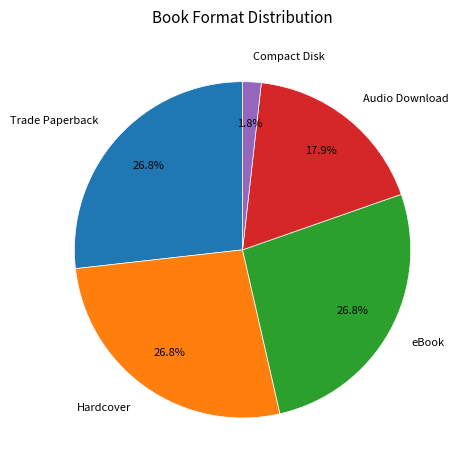

To the nearest percent, what is the difference between the largest and smallest slice percentages?

25%